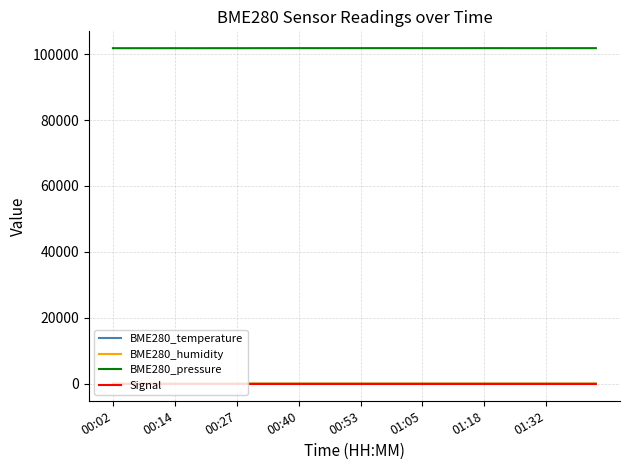

Which series has the largest range (max minus min)?

BME280_pressure